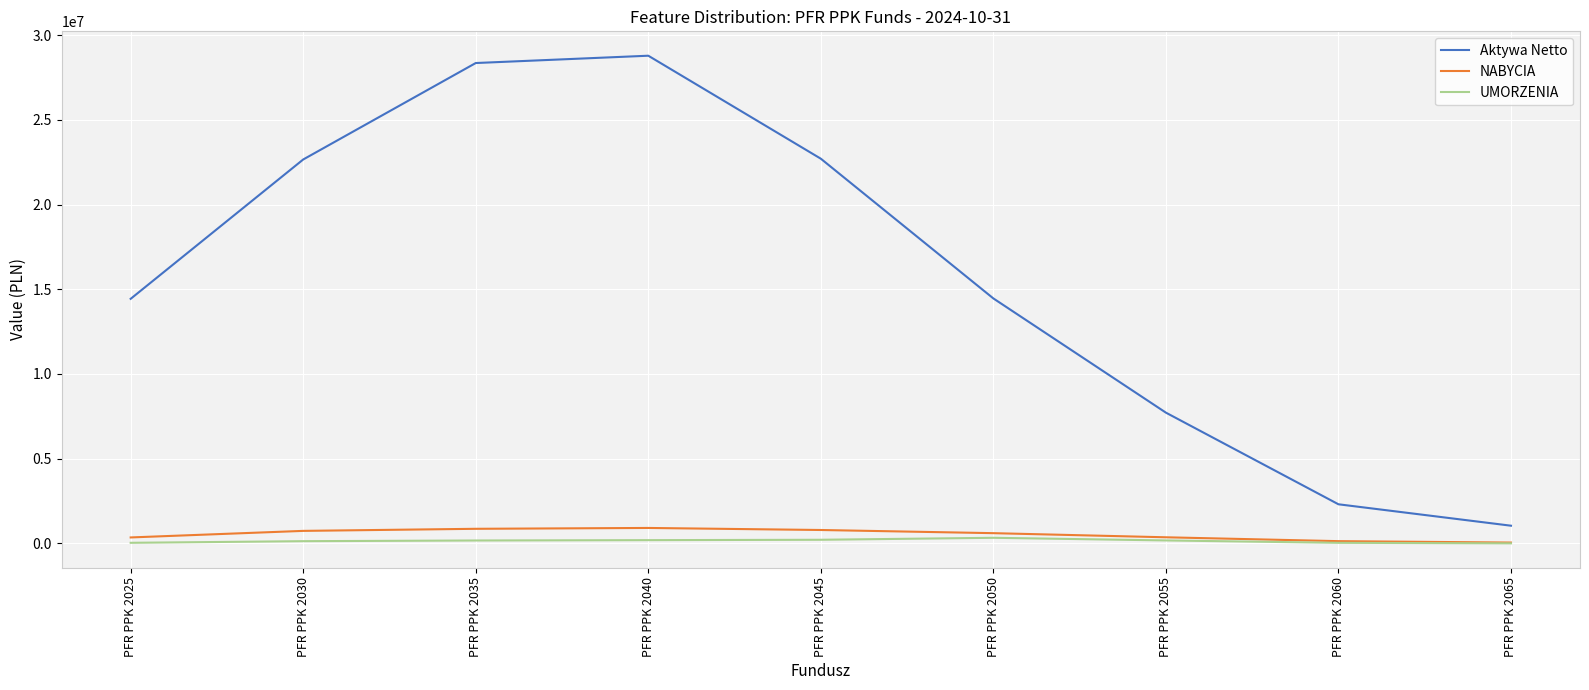

What is the greatest value displayed?

28783725.8